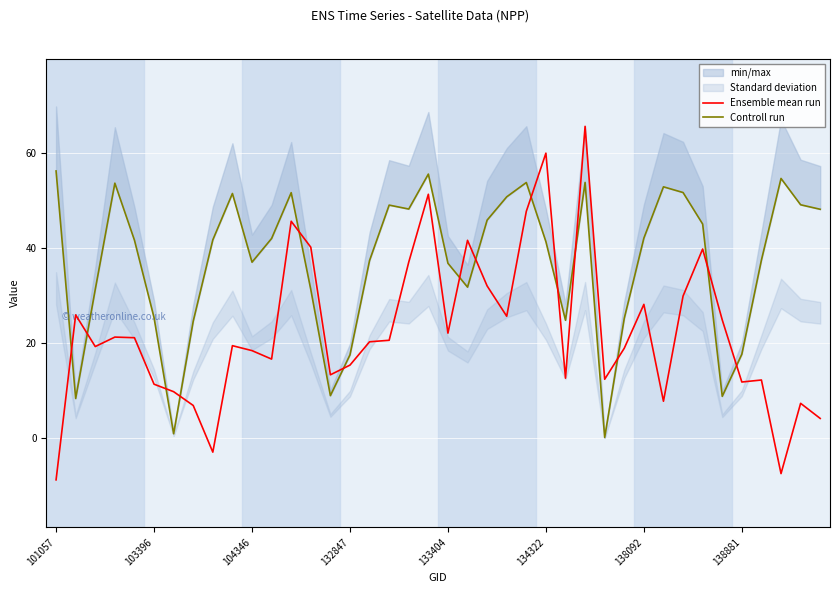

What is the difference between the maximum and minimum values in the Ensemble mean run series?

74.5